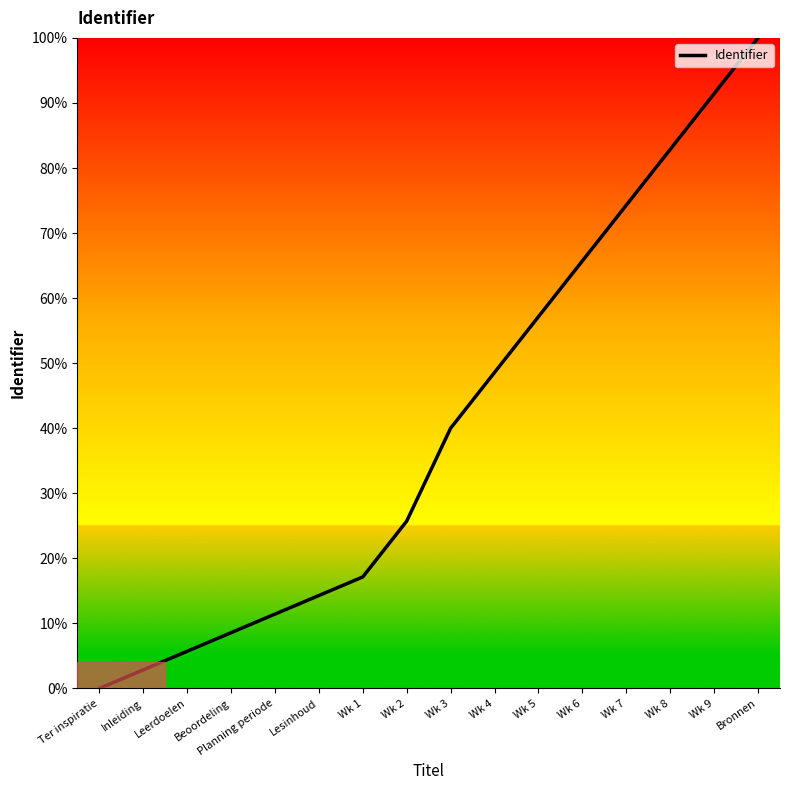

What position from the left is Lesinhoud?

6